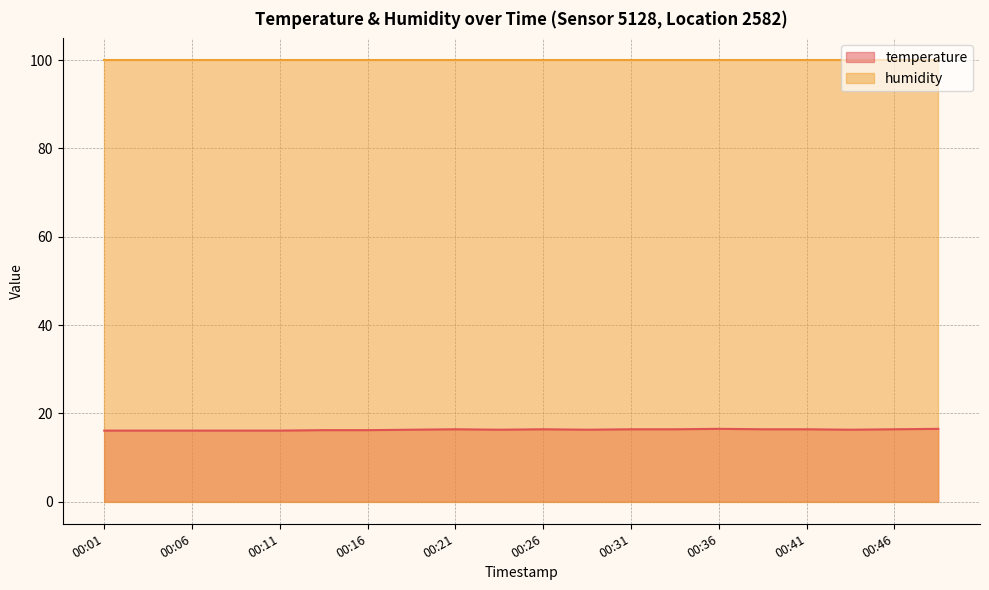

The value at 00:11 is 16.1. True or false?

True